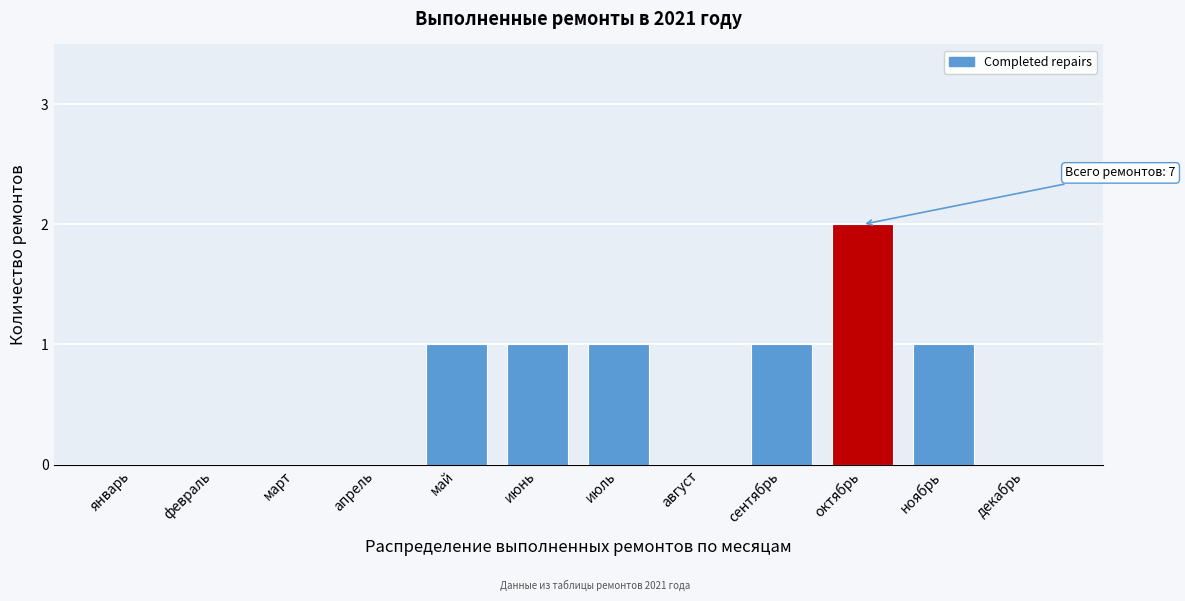

Reading right to left, list all the values displayed in this chart.

декабрь=0	ноябрь=1	октябрь=2	сентябрь=1	август=0	июль=1	июнь=1	май=1	апрель=0	март=0	февраль=0	январь=0